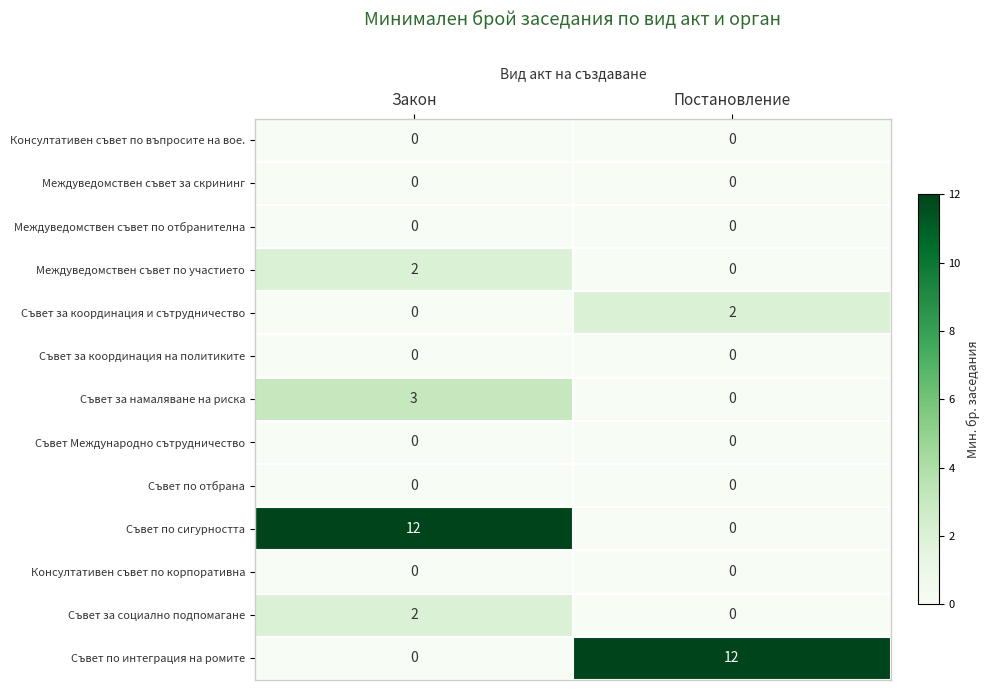

How many data points in Съвет за социално подпомагане are less than 2?

1